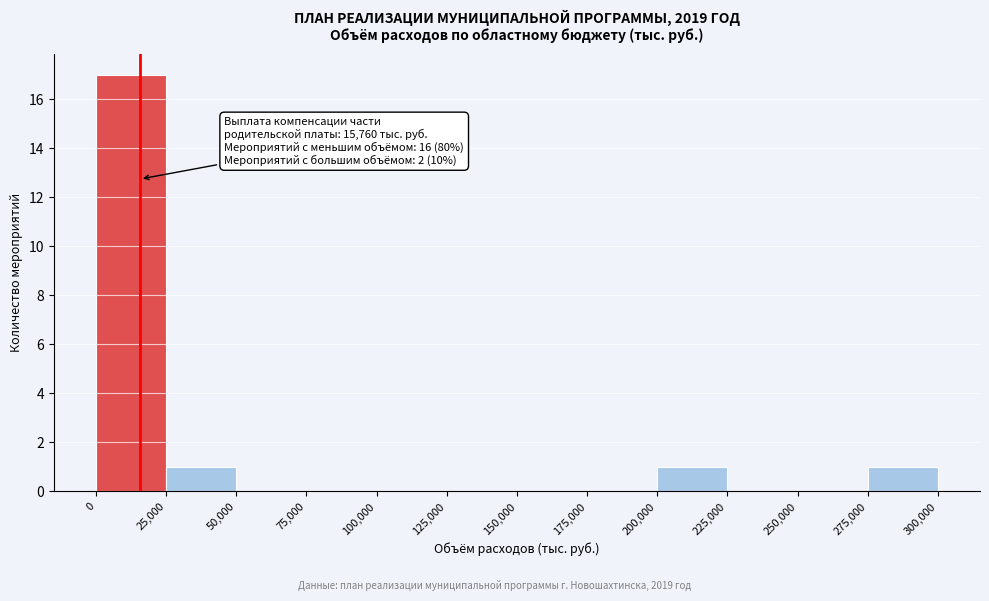

Which range on the x-axis has the tallest bar?

0 to 25,000